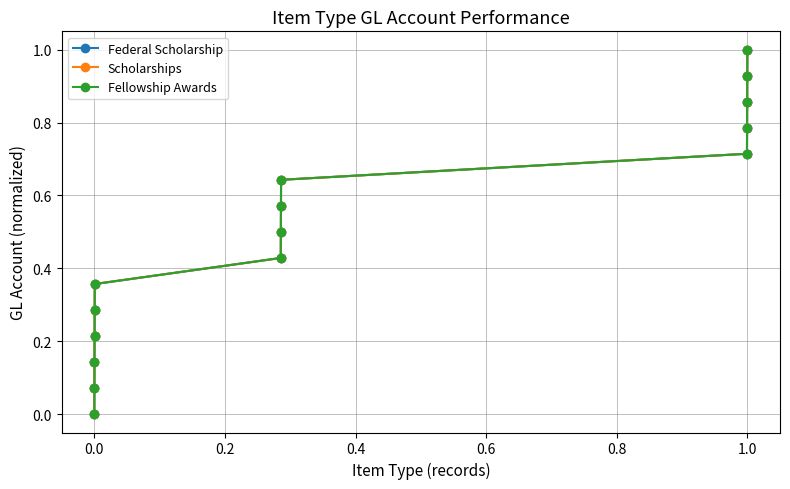

What is the difference between the second highest and second lowest values in the Federal Scholarship series?

0.9